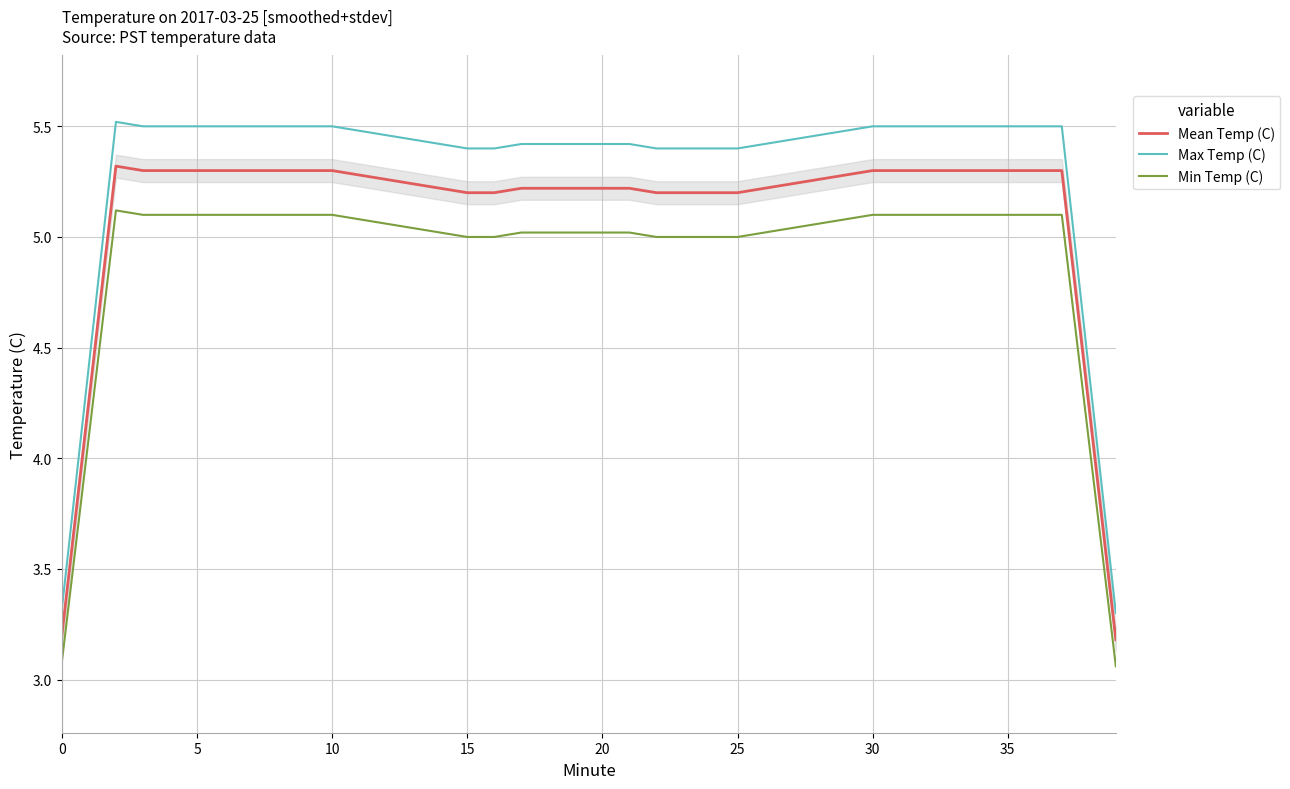

True or false: Min Temp (C) and Mean Temp (C) cross at least once.

False